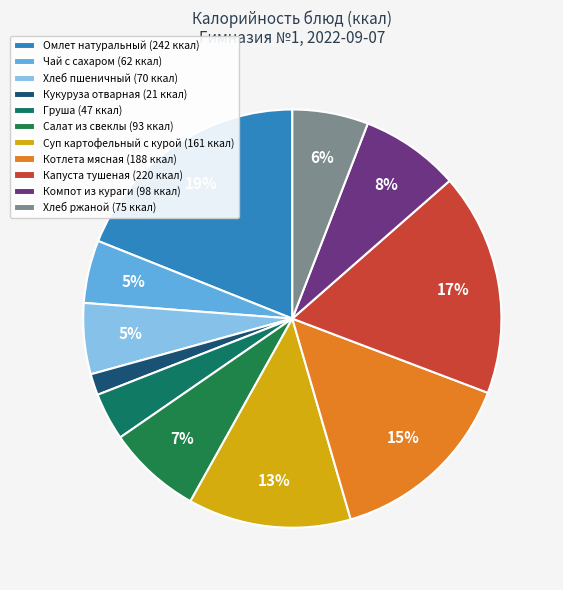

Which slice is the largest?

Омлет натуральный